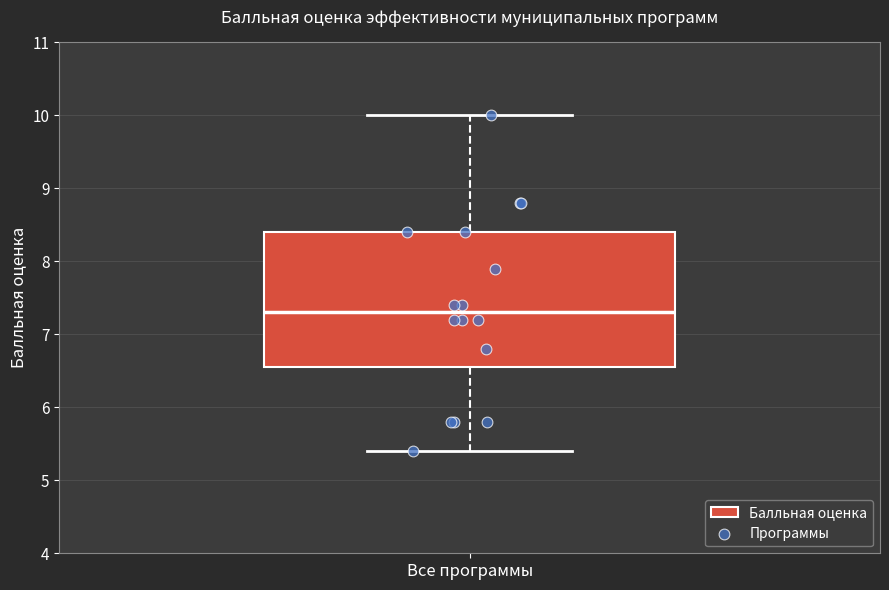

Read this box plot against the y-axis: the position of the median line, the range covered by the box, and the ends of both whiskers. The values are not printed on the chart, so give them approximately, as read against the axis.

median 7.3, box 6.6 to 8.4, whiskers 5.4 to 10.0